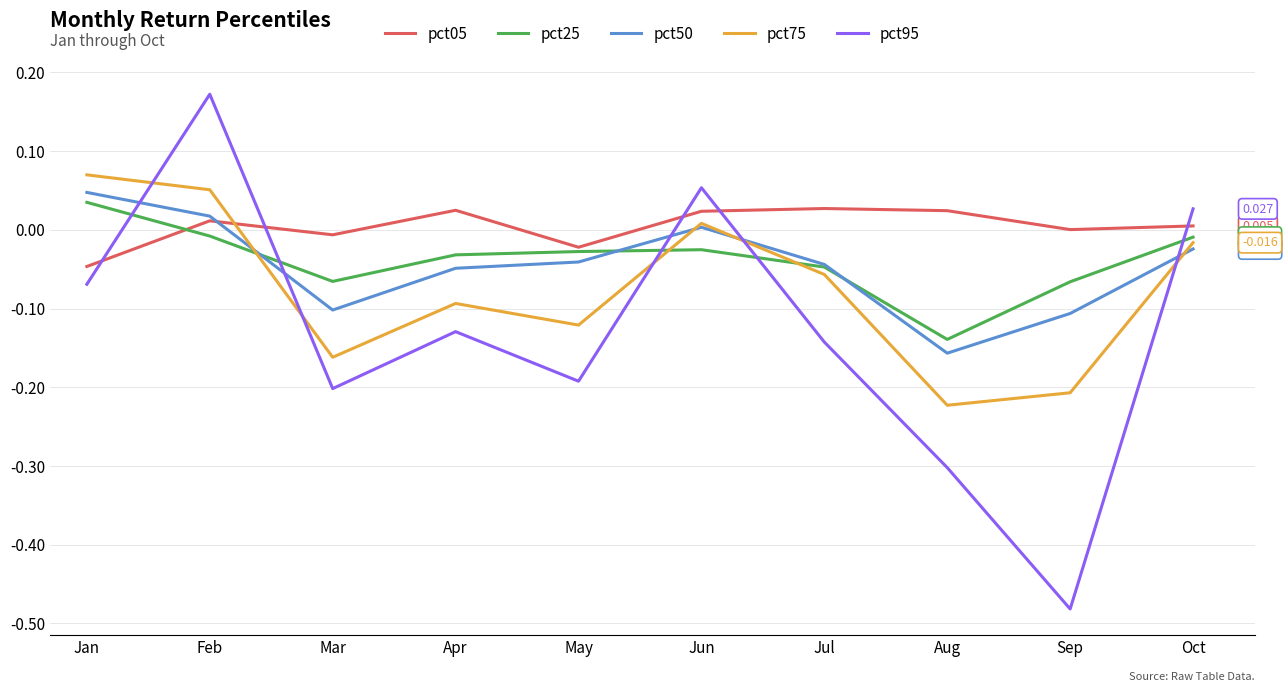

How many lines are shown in the chart?

5